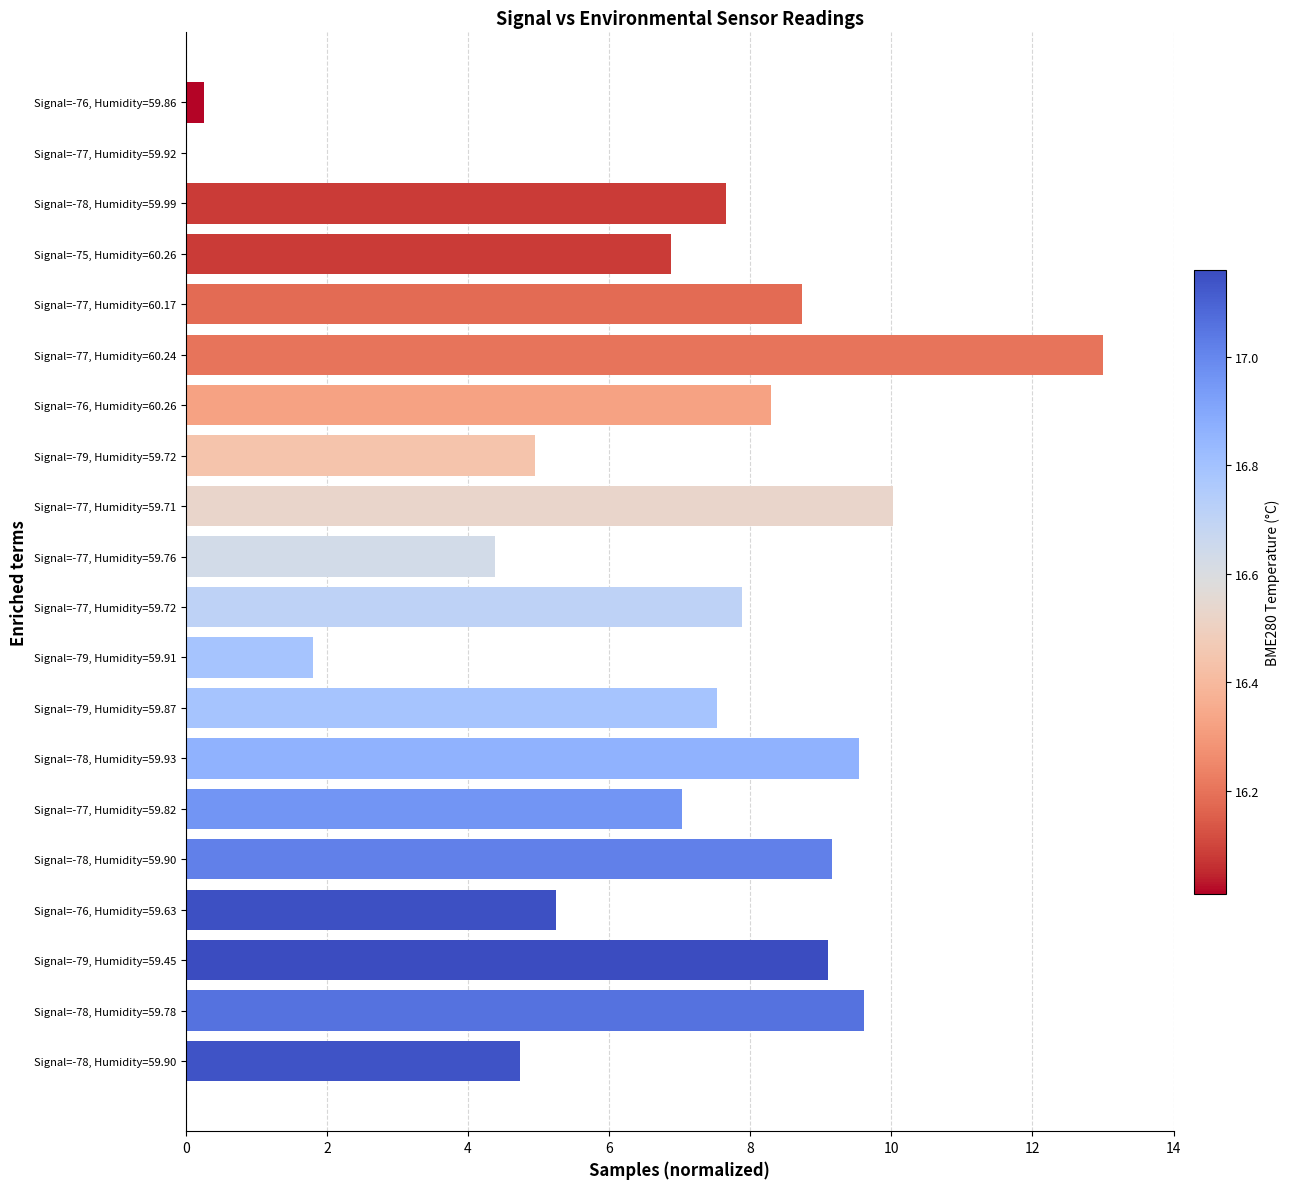

How many distinct data groups are displayed?

1